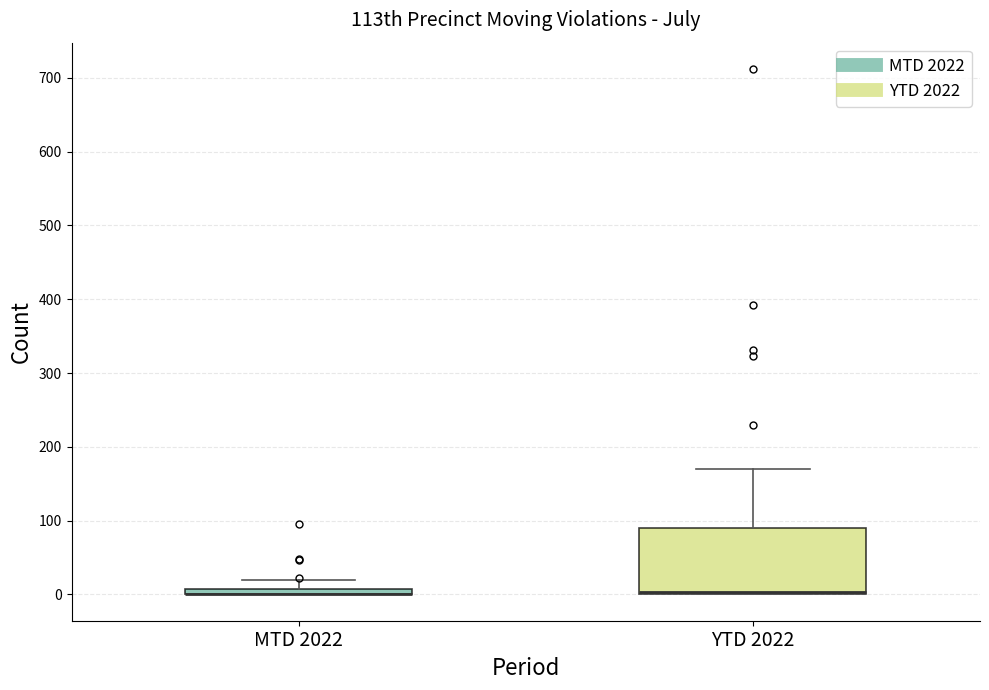

Which box is the tallest, from its lower edge to its upper edge?

YTD 2022